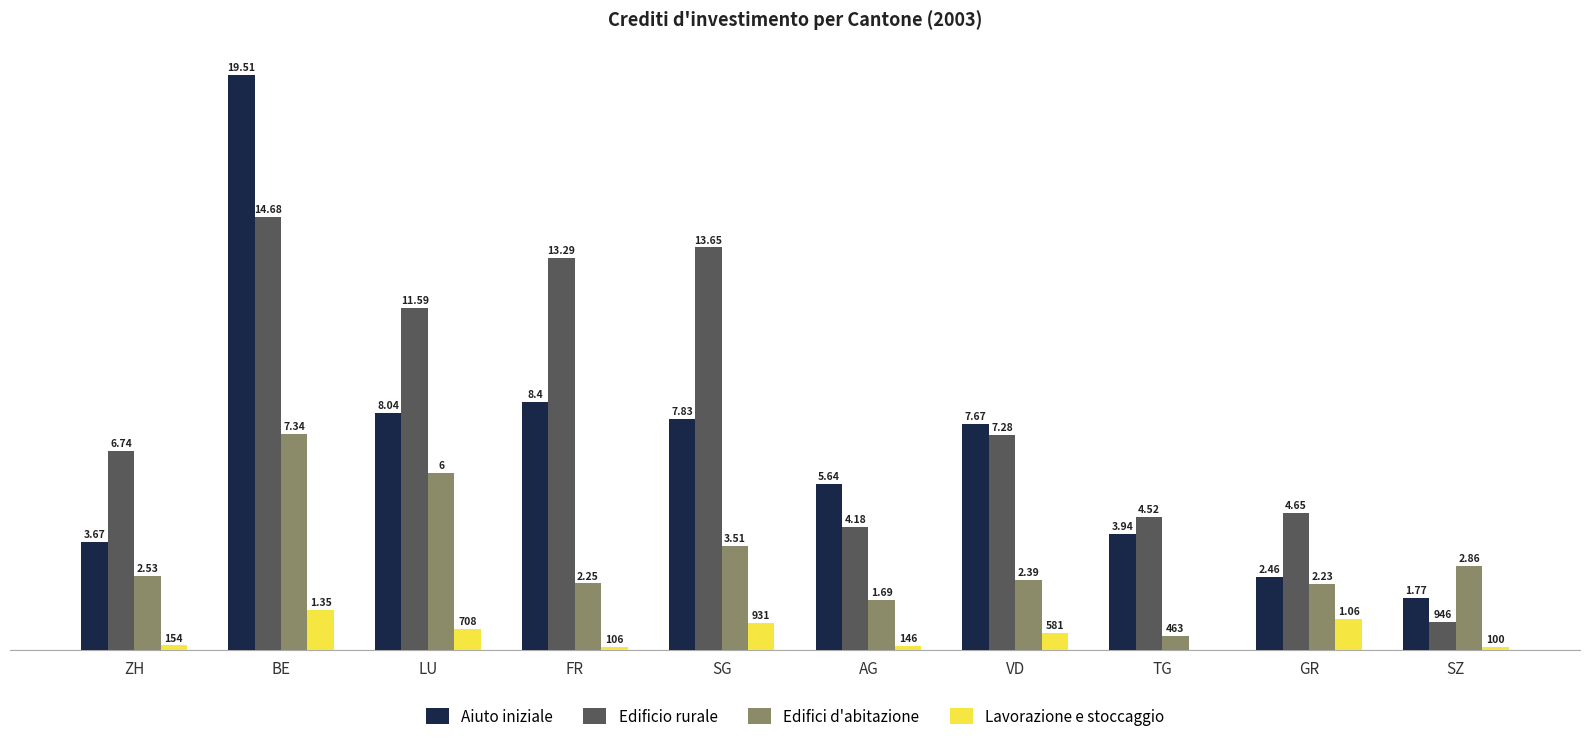

Are the bars horizontal?

No